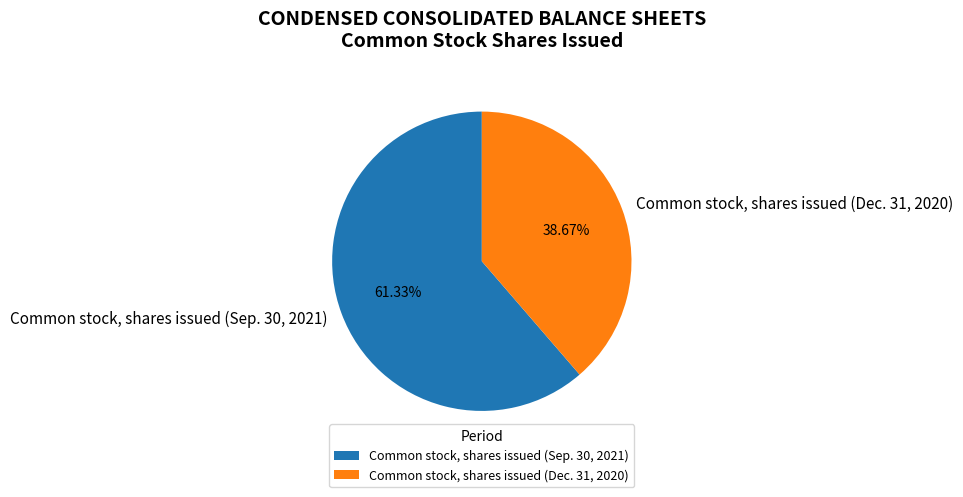

How many segments does this pie chart have?

2